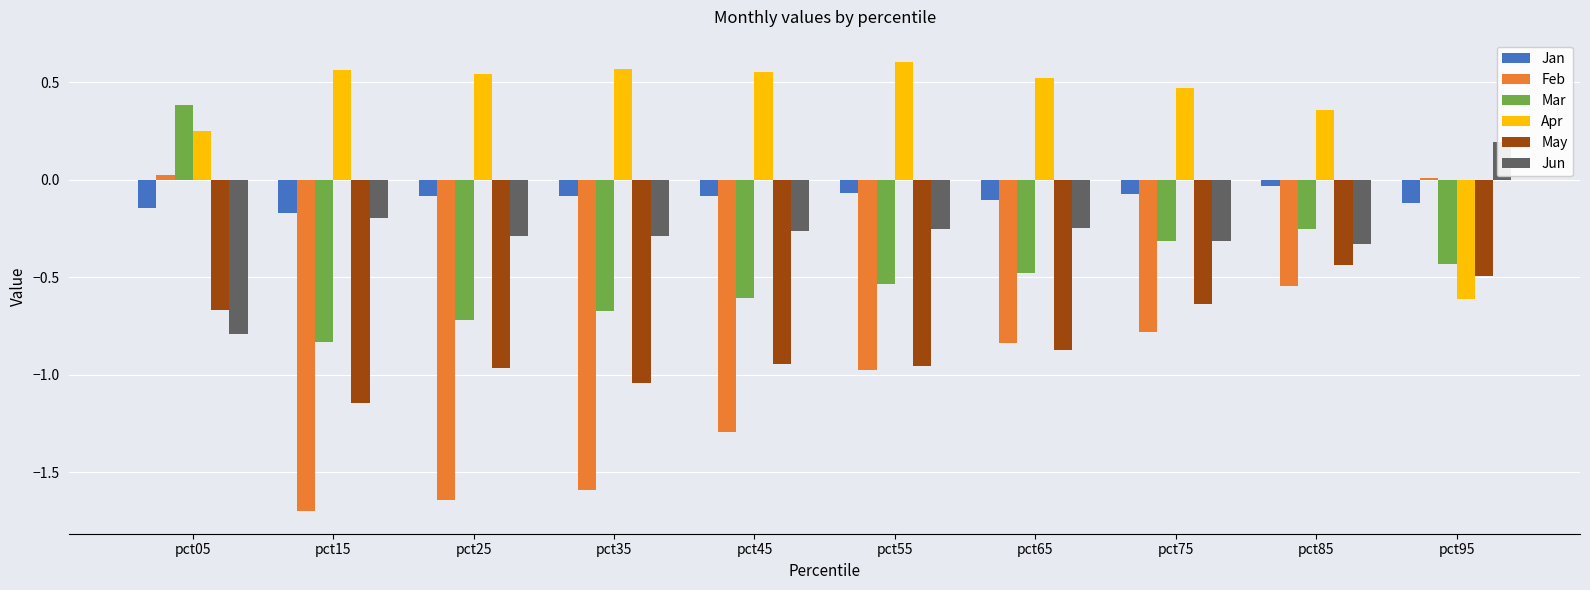

What is the difference between the maximum and minimum values in the Jun series?

1.0